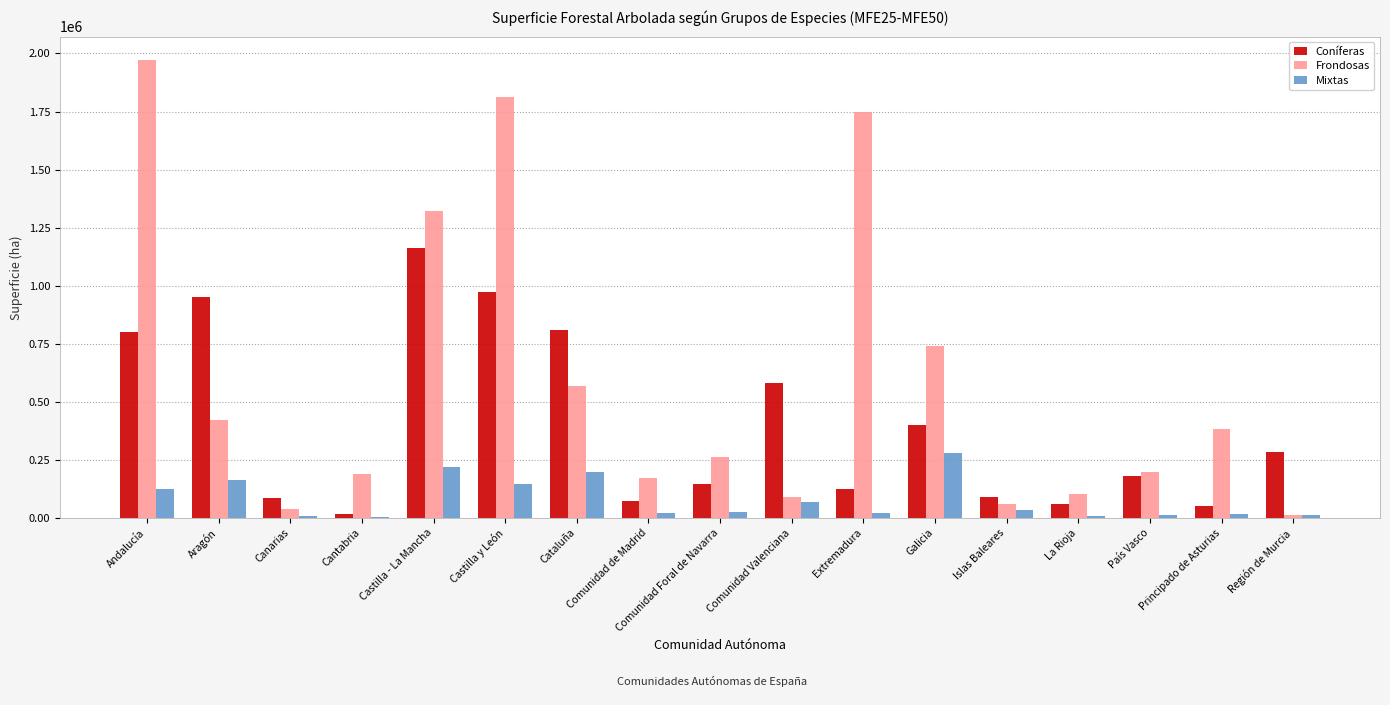

What is the highest value of the Mixtas series?

279866.8